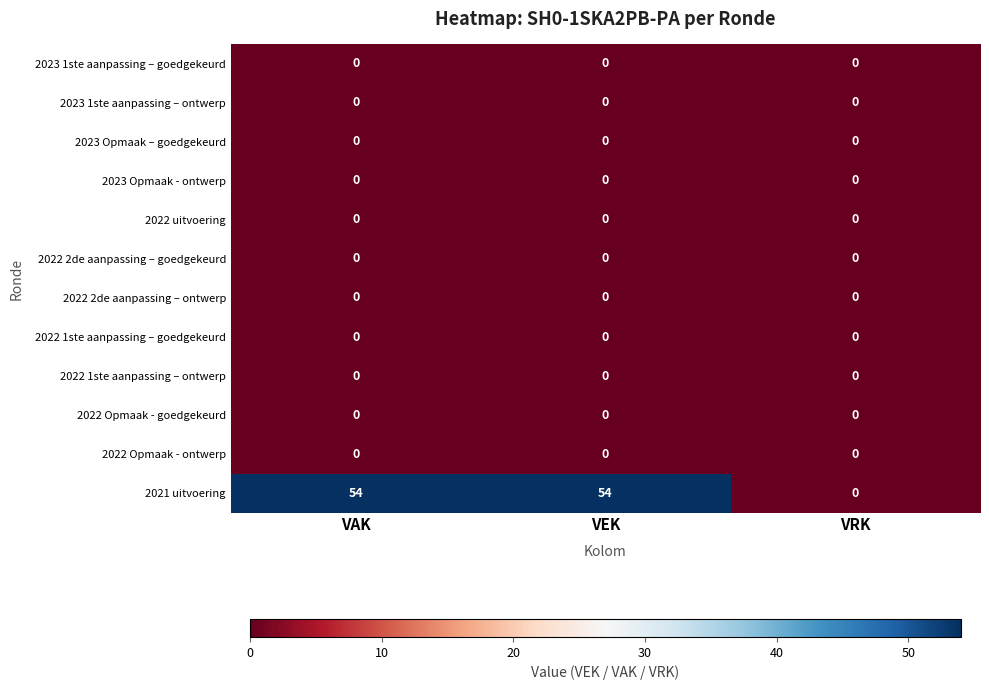

What is the maximum value shown in the chart?

54